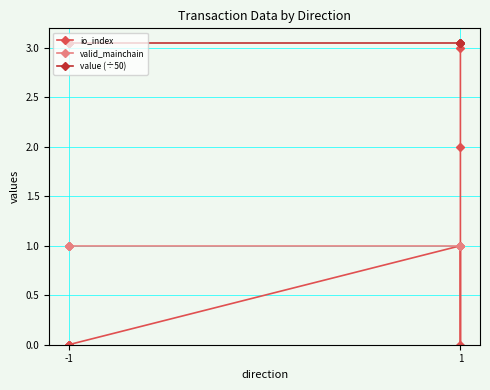

At which category does the chart reach its peak across all series?

-1